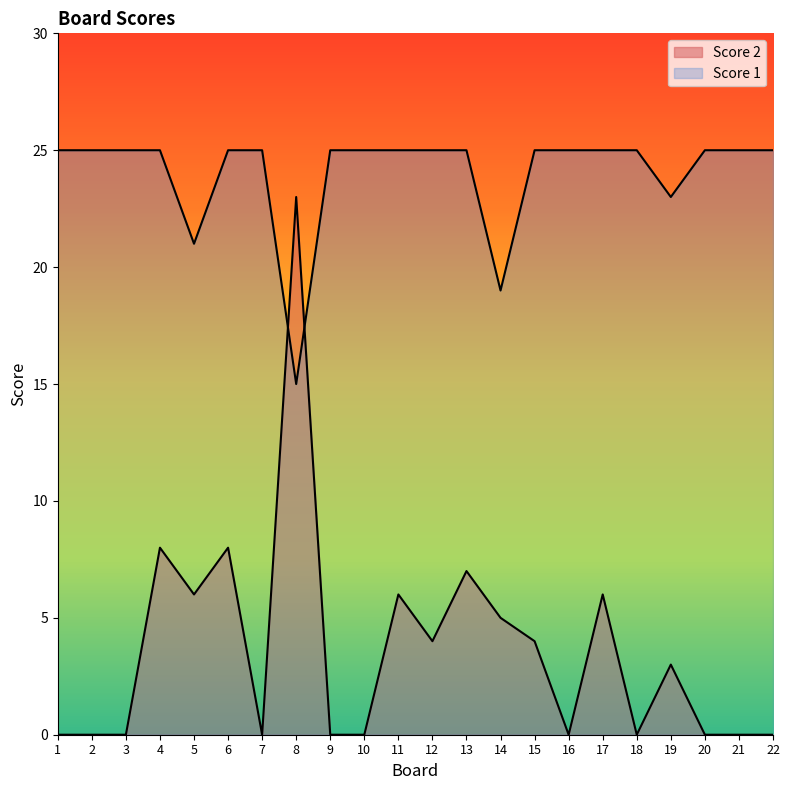

How many categories are shown in the chart?

22